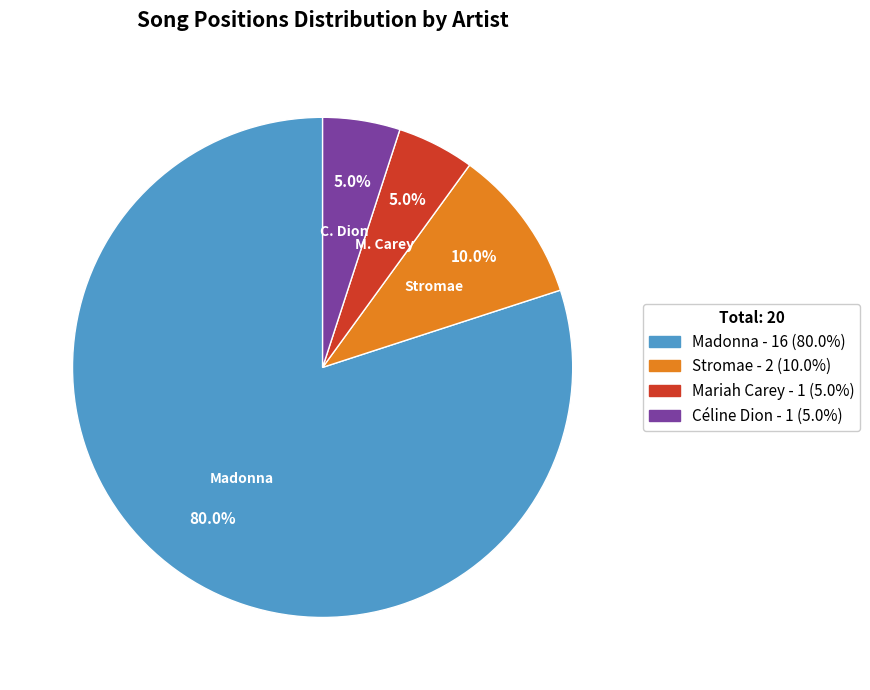

Which has a higher value, Stromae or Mariah Carey?

Stromae